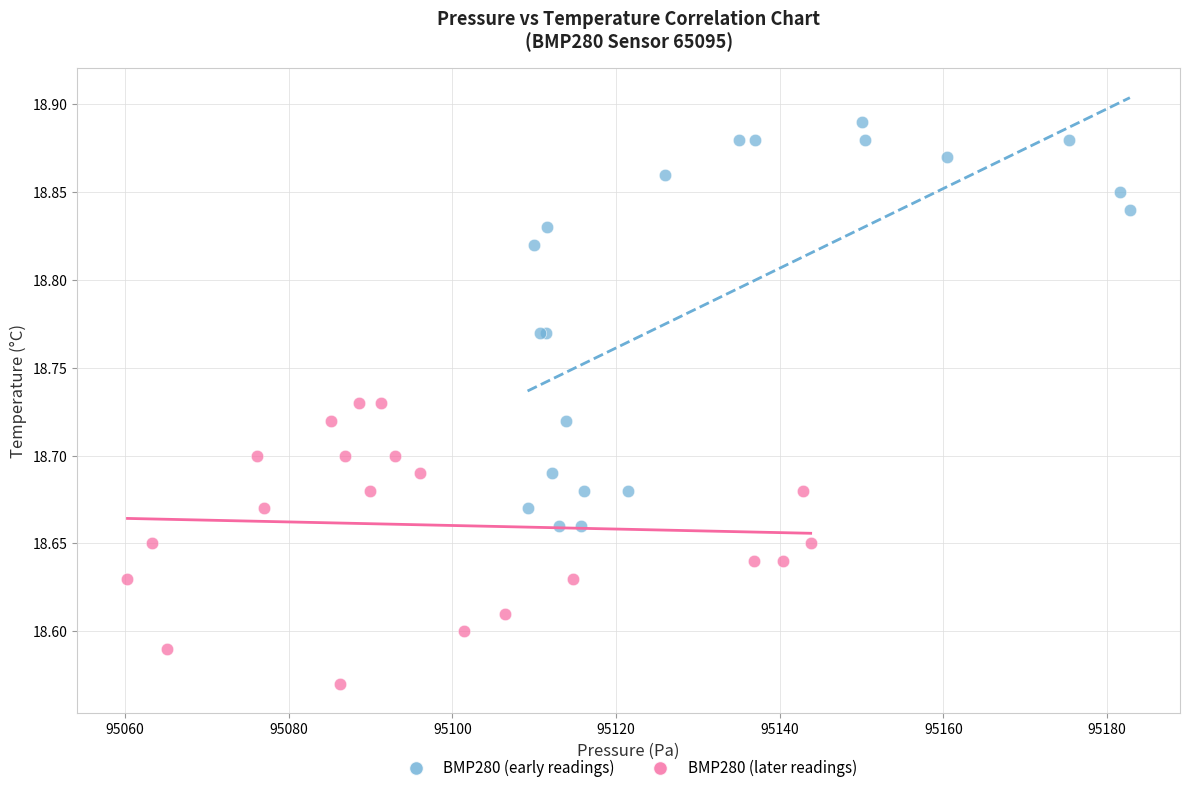

Which series has the largest Y range (max minus min)?

BMP280 (early readings)